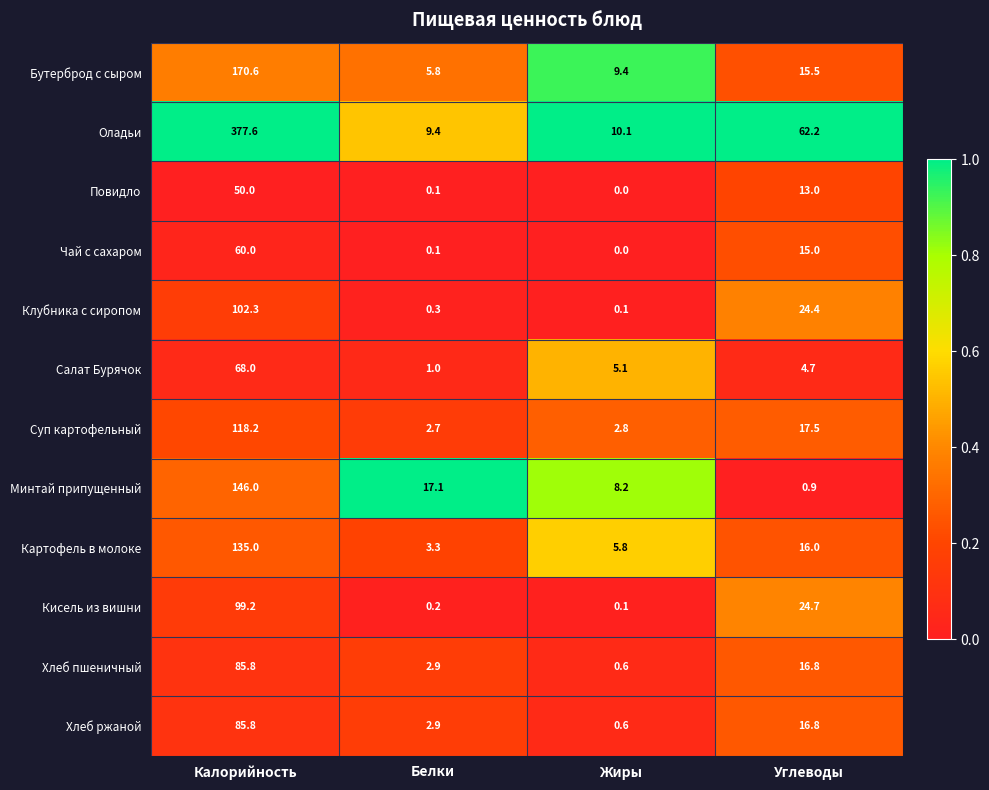

Which series has the largest total across all categories?

Оладьи